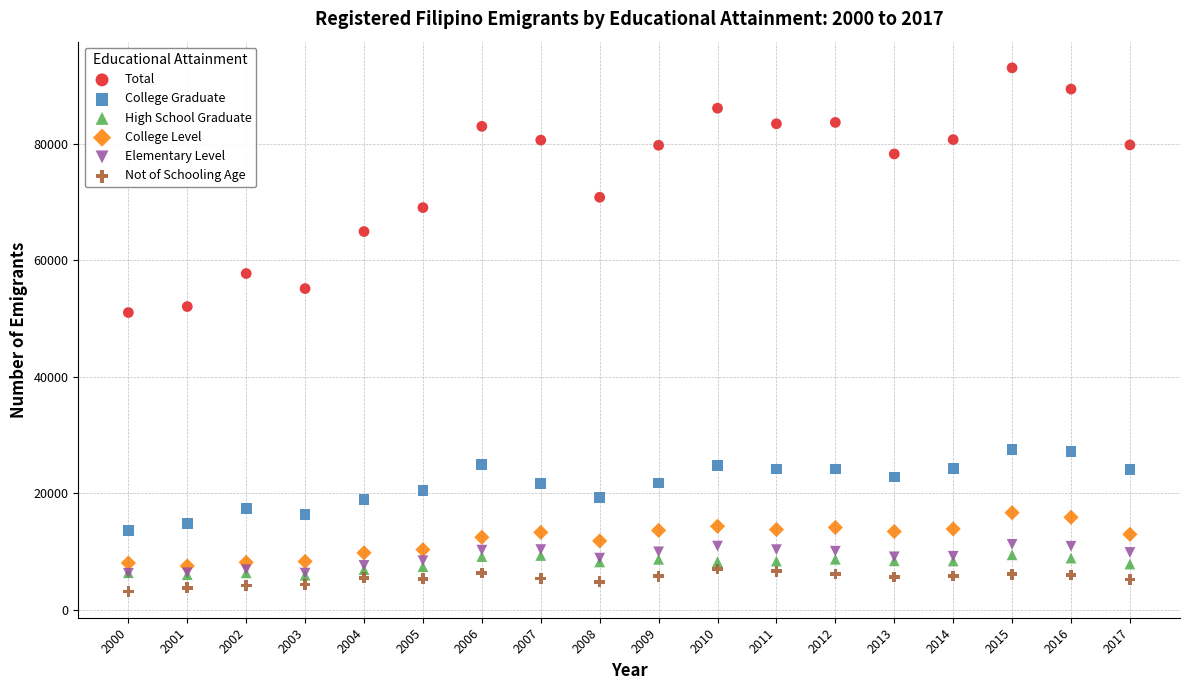

Which series contains the highest Y value?

Total